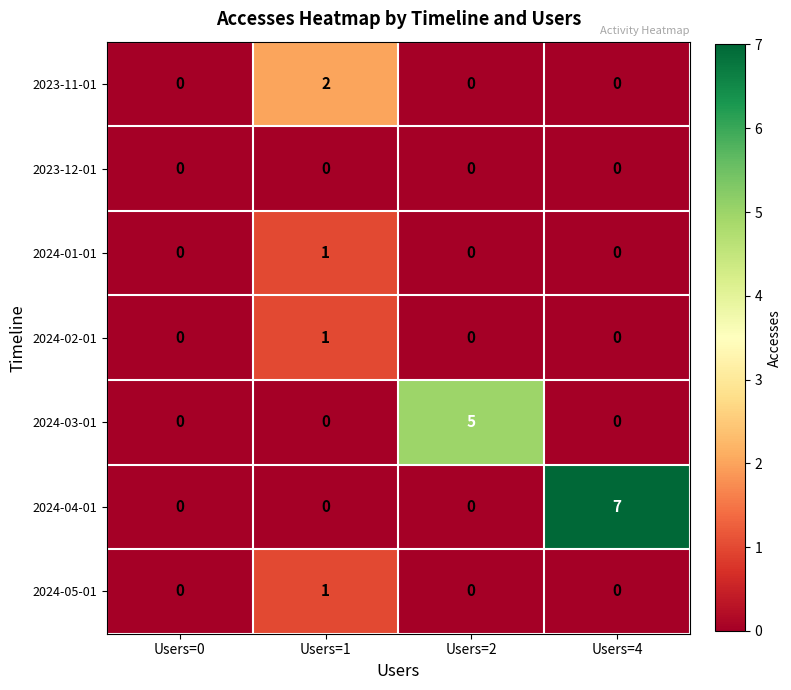

Reading left to right, list all the values displayed in this chart.

2023-11-01: 0	2	0	0
2023-12-01: 0	0	0	0
2024-01-01: 0	1	0	0
2024-02-01: 0	1	0	0
2024-03-01: 0	0	5	0
2024-04-01: 0	0	0	7
2024-05-01: 0	1	0	0